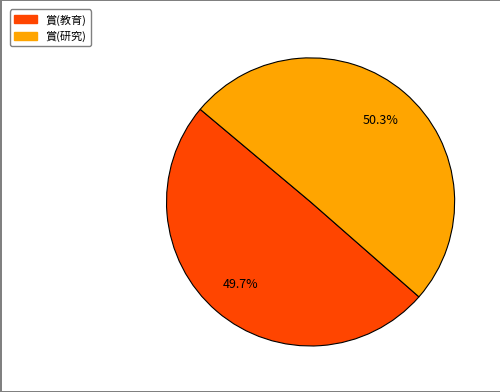

Which has a higher value, 賞(研究) or 賞(教育)?

賞(研究)